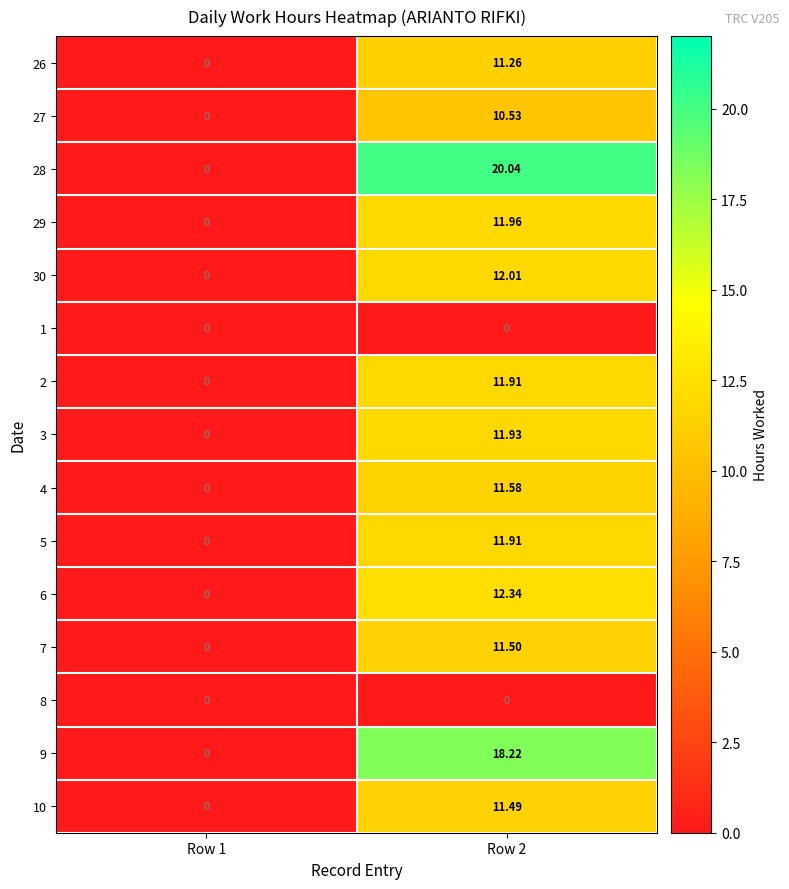

How many values in the 3 series are below 11?

1